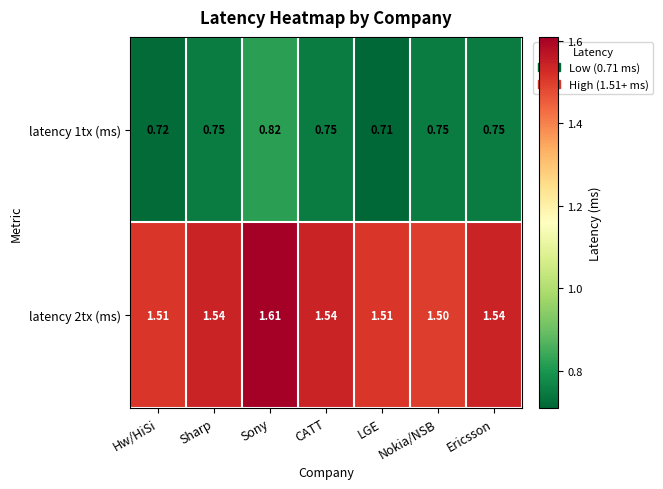

Rank the series by their maximum value, from lowest to highest.

latency 1tx (ms), latency 2tx (ms)